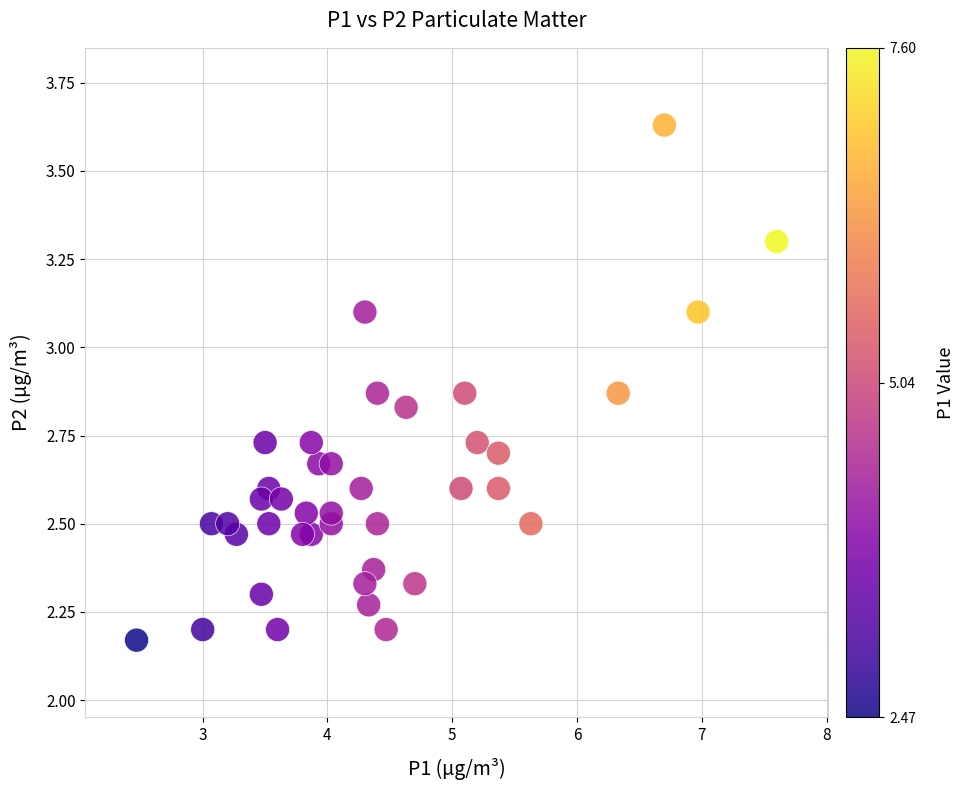

What is the range of X values (max minus min)?

5.1